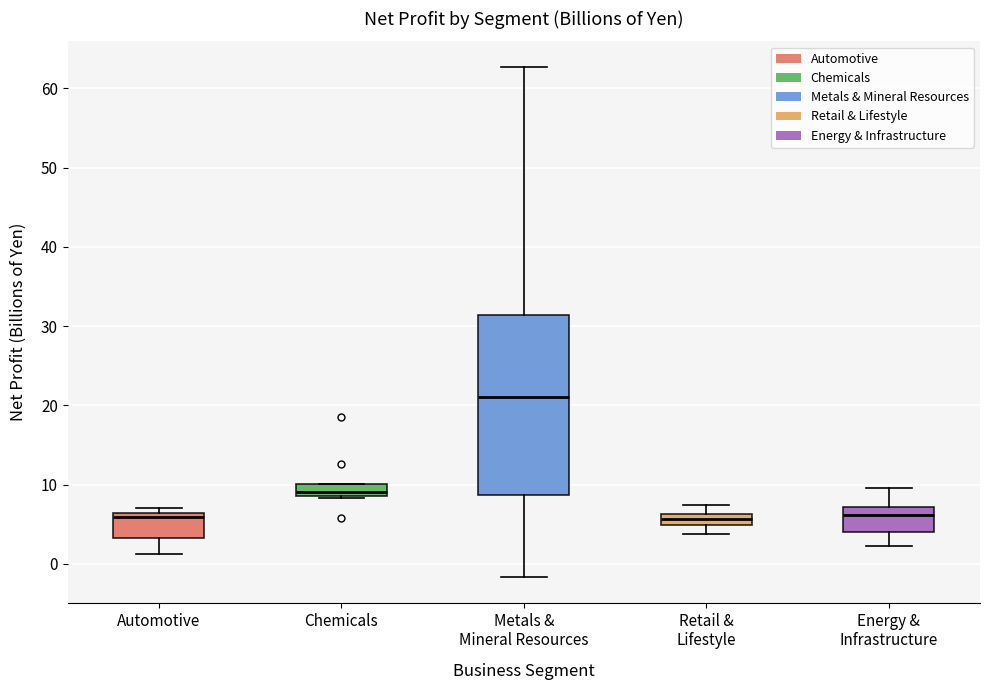

Which box is the tallest, from its lower edge to its upper edge?

Metals & Mineral Resources